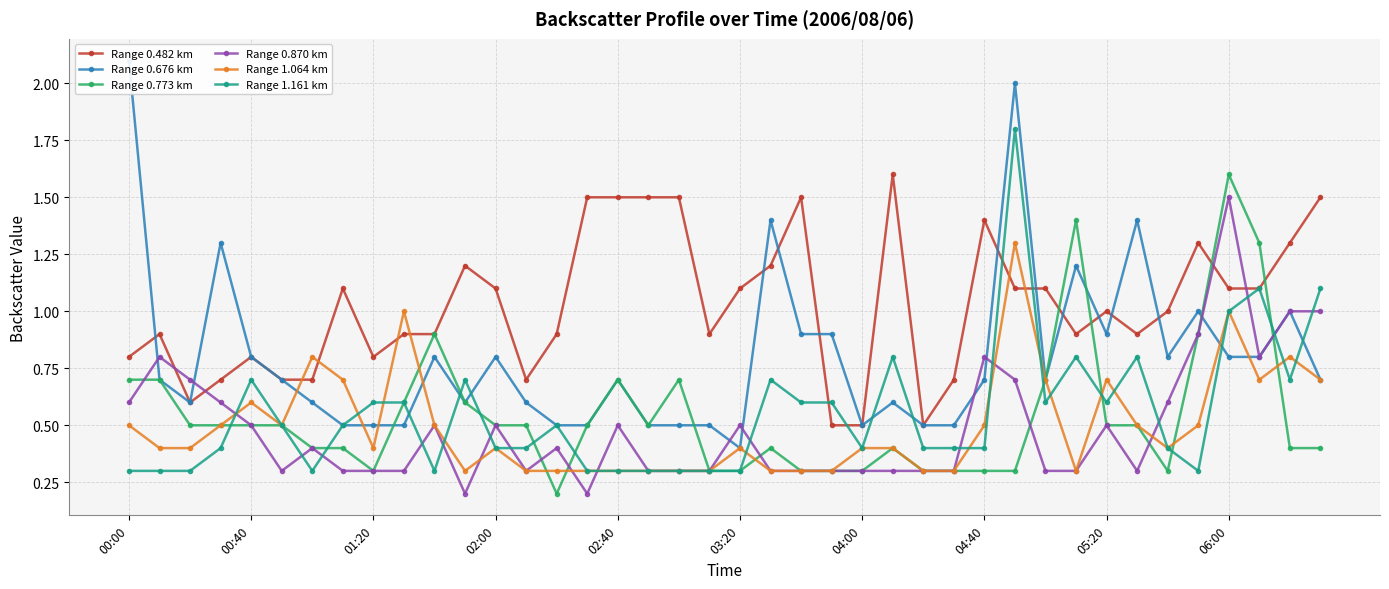

True or false: Range 1.064 km has a value of 0.3 at 31.

True